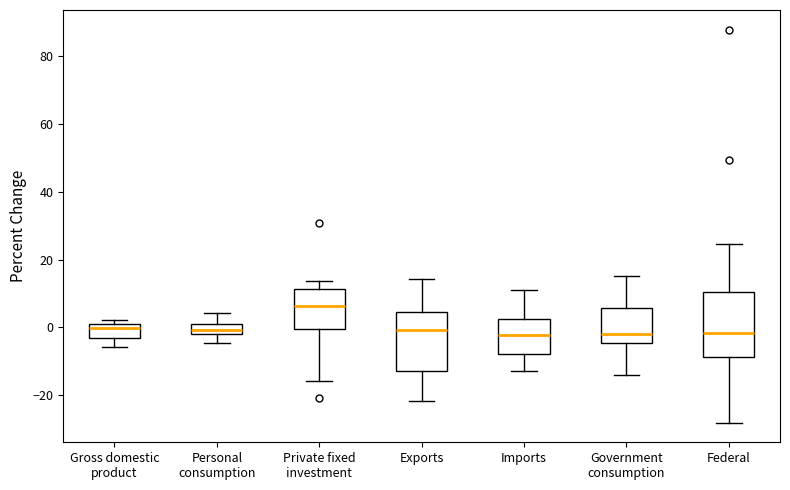

Comparing the boxes themselves (not the whiskers), which one is the tallest?

Federal